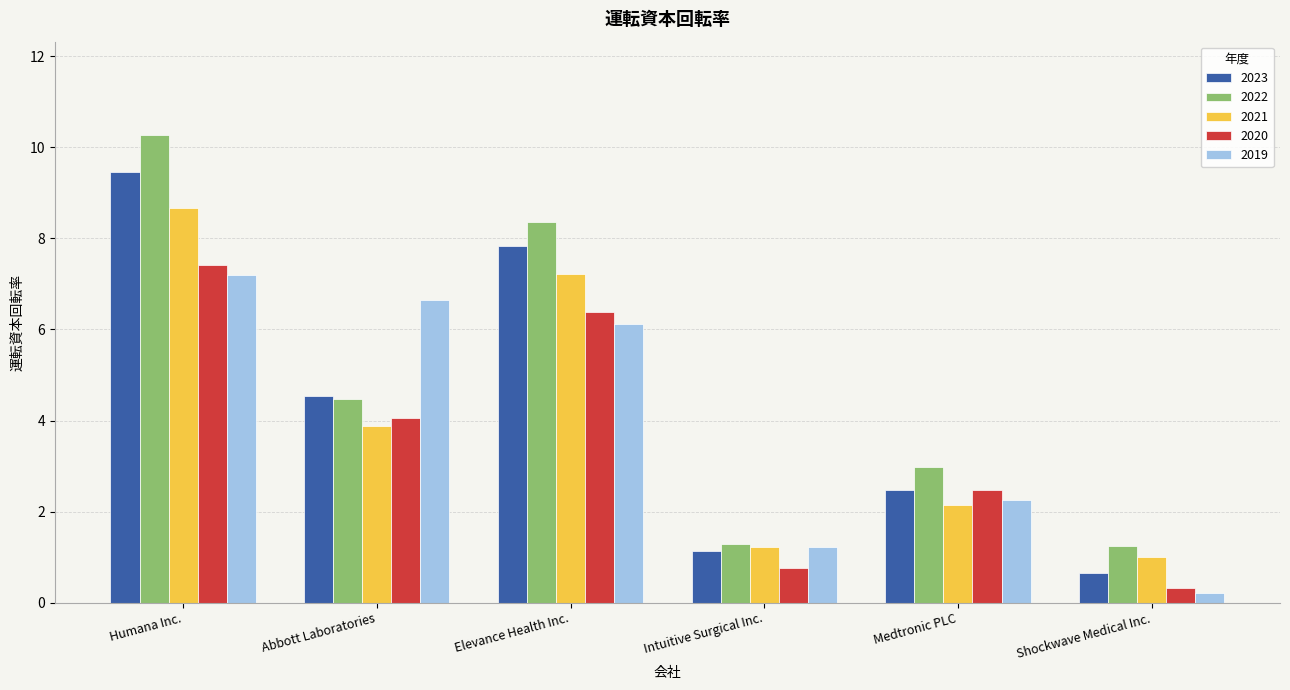

What is the maximum value shown in the chart?

10.3